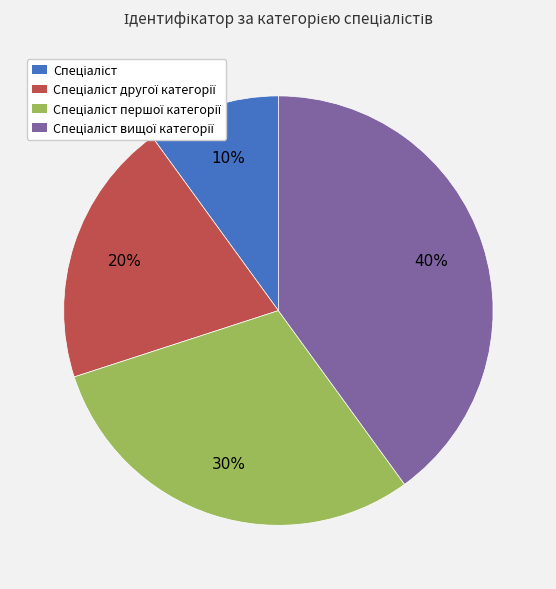

Is there a majority slice in this chart?

No